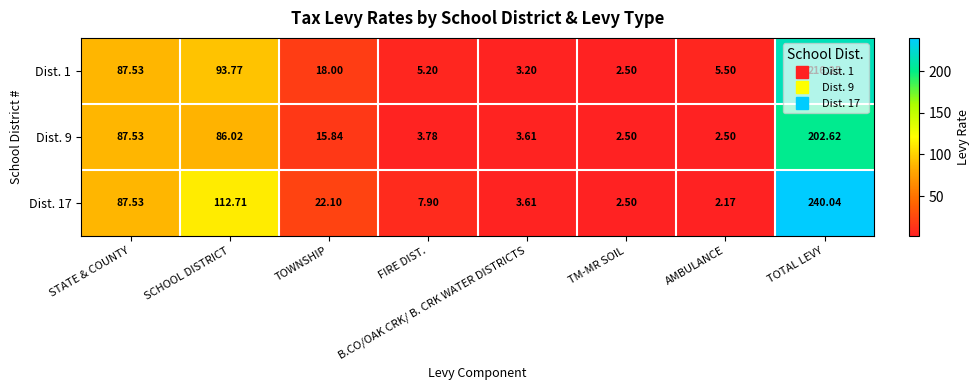

Which category has the highest value in the Dist. 1 series?

TOTAL LEVY